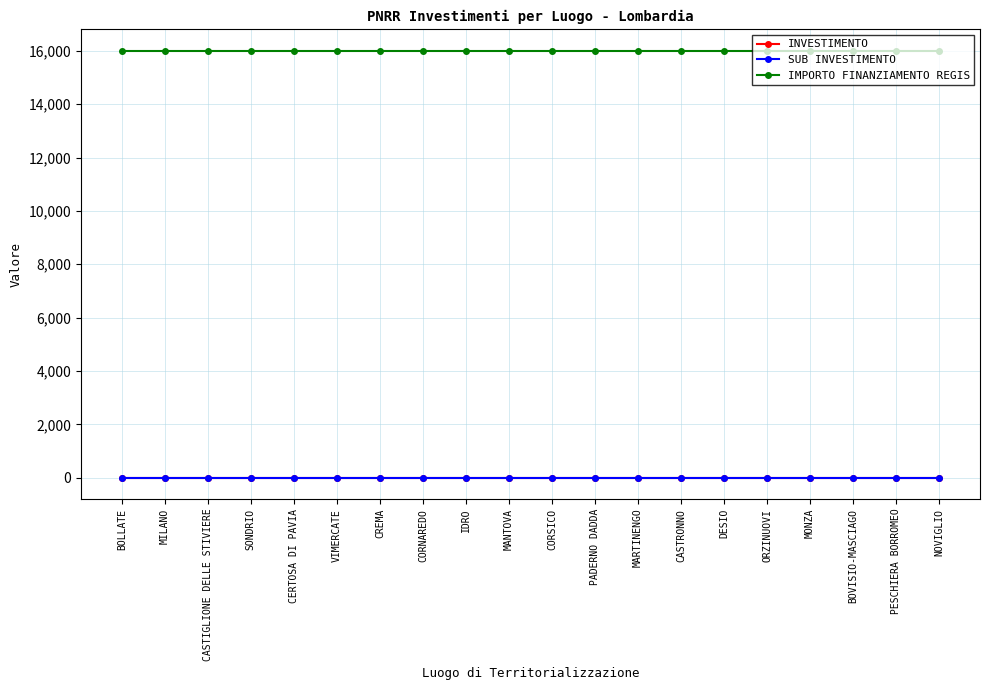

Between MILANO and CERTOSA DI PAVIA, which series saw the biggest shift?

INVESTIMENTO